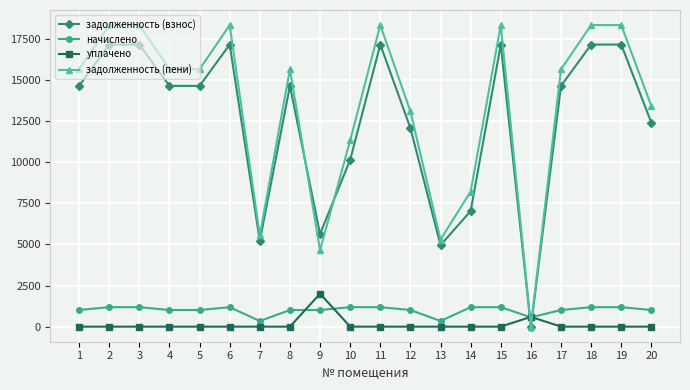

What is the total value across all series at 6?

36666.7